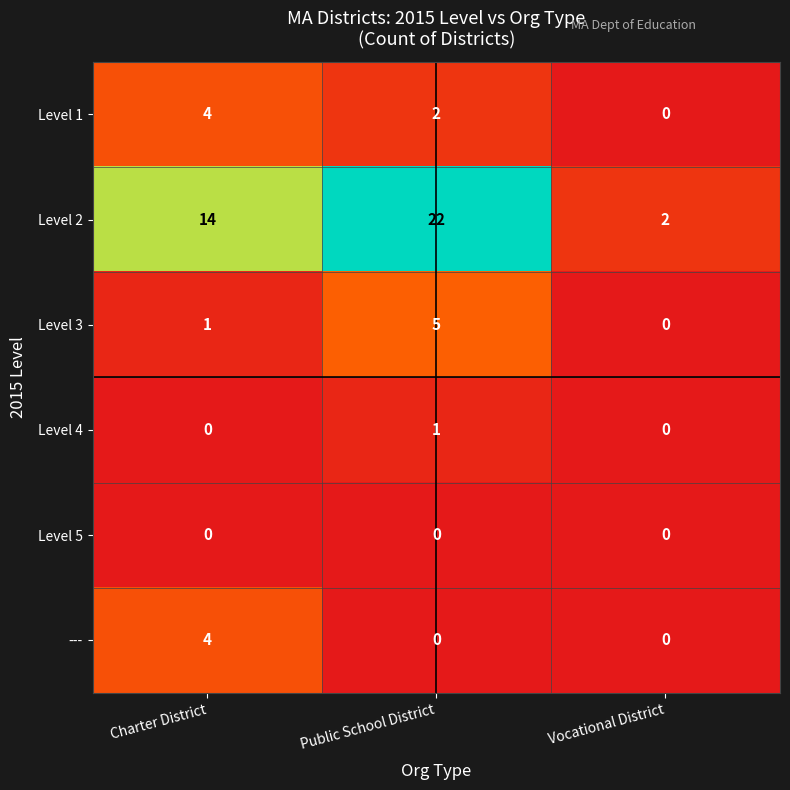

Which label corresponds to the largest value in the chart?

Public School District